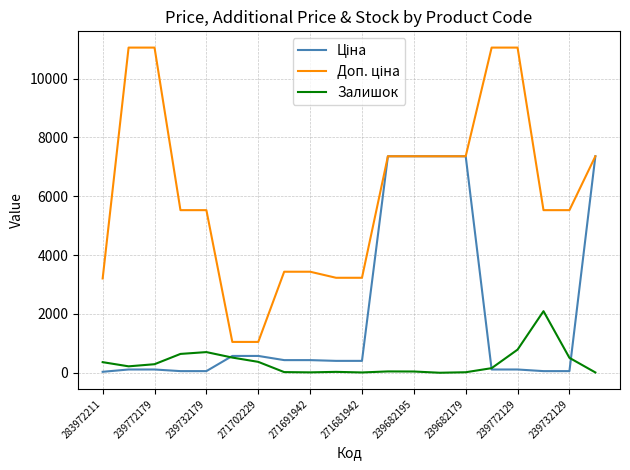

What is the maximum value shown in the chart?

11055.0